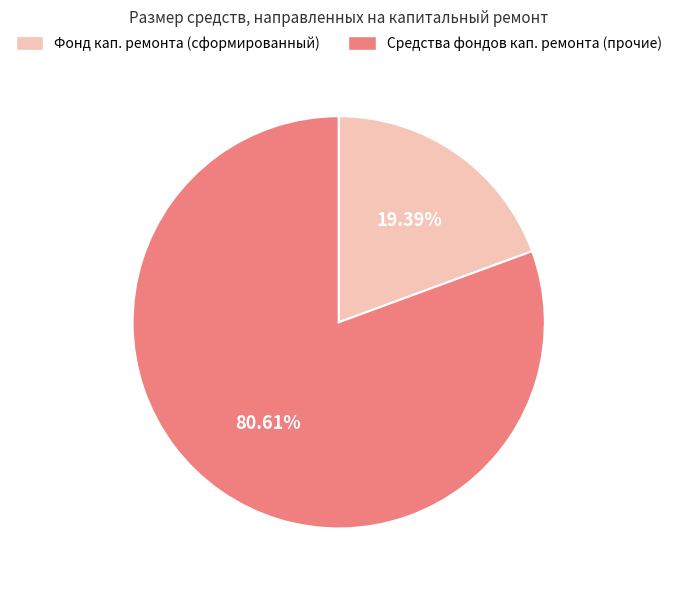

Which slice is the largest?

Средства фондов кап. ремонта (прочие)